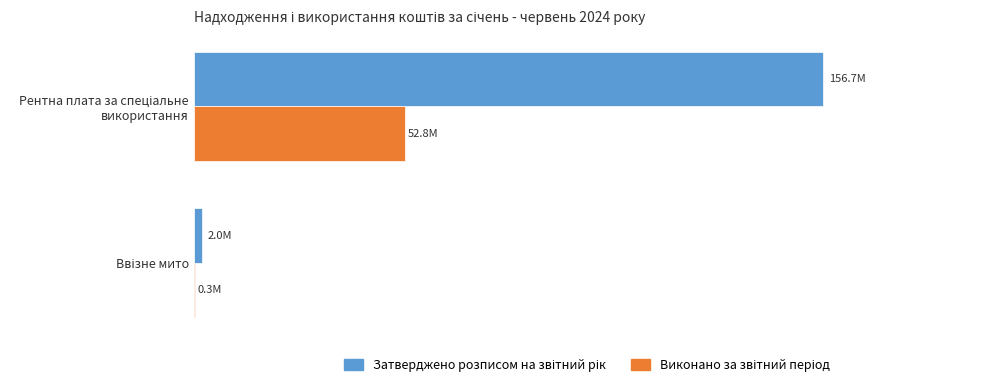

What is the difference between the maximum and minimum values in the Виконано за звітний період series?

52431426.7